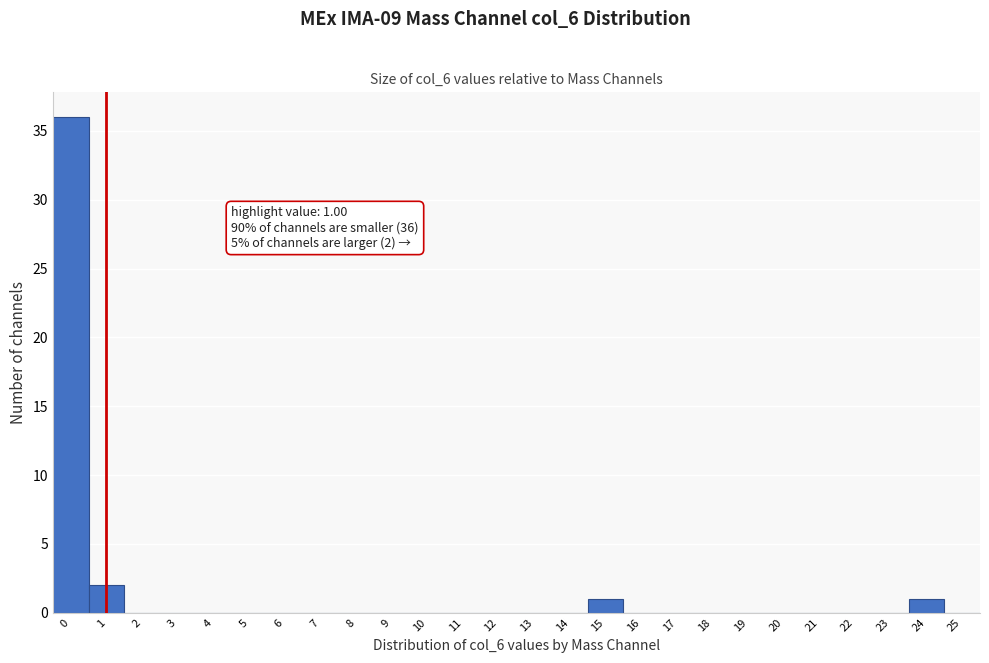

Over which range of the x-axis is the bar tallest?

-0.5 to 0.5